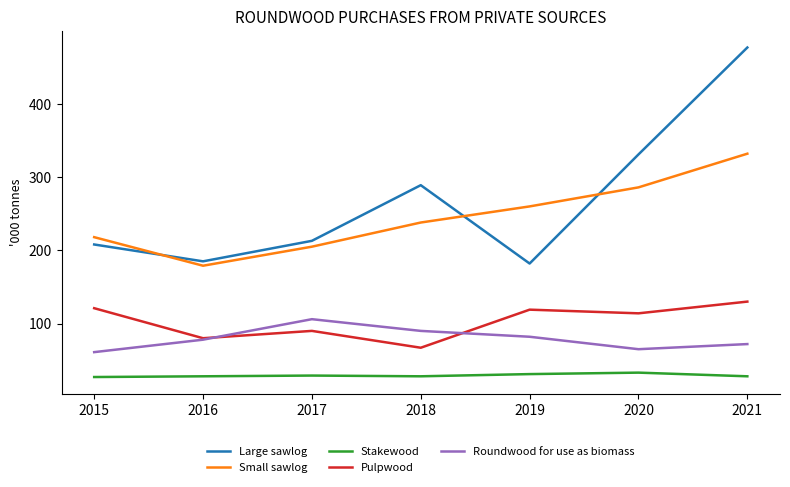

Is this an area chart (filled region under the line)?

No